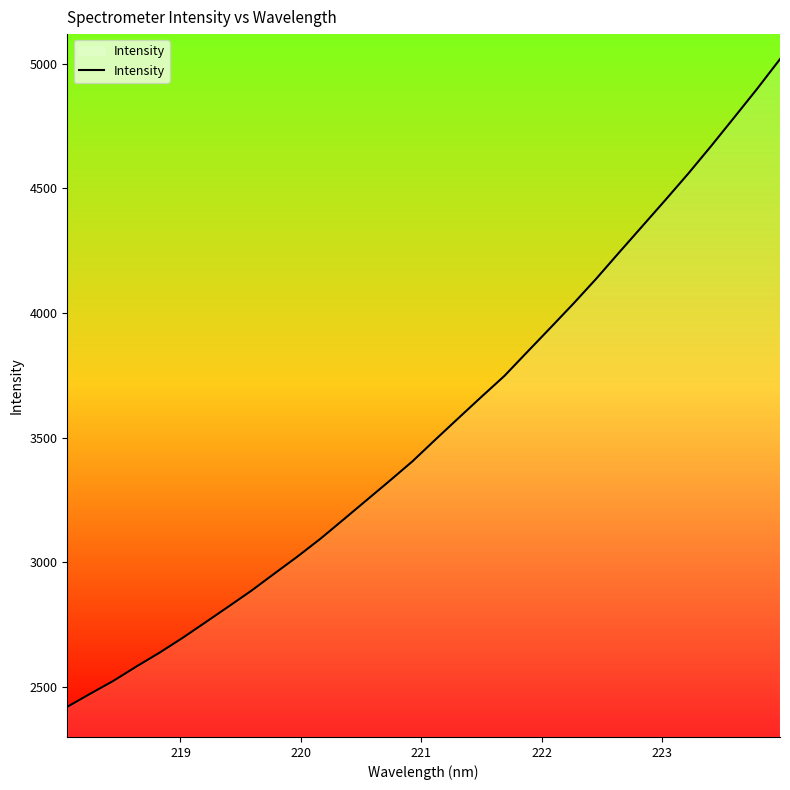

What is the smallest value displayed?

2420.2